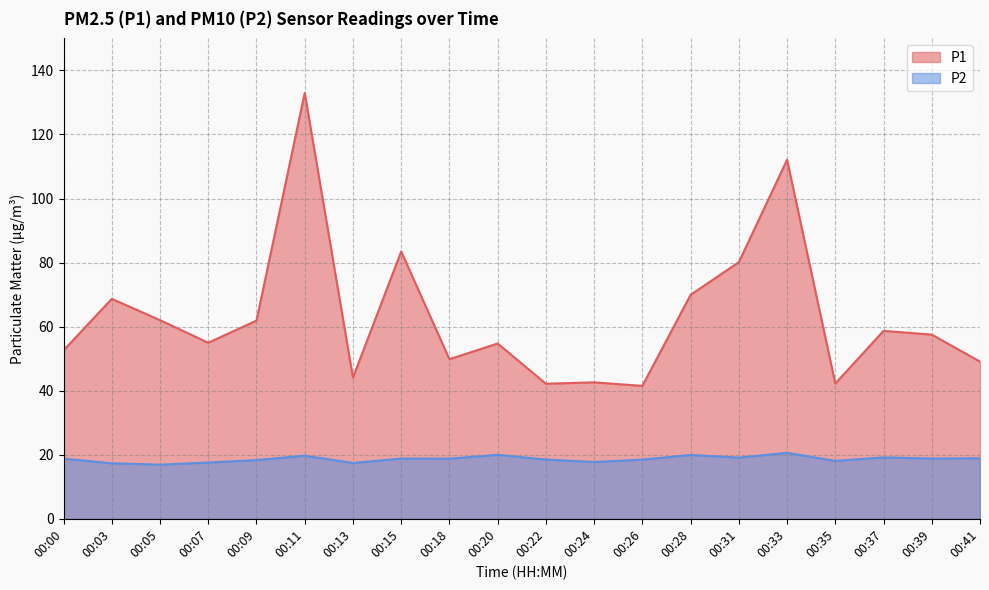

What are all the series names shown in the legend?

P1, P2